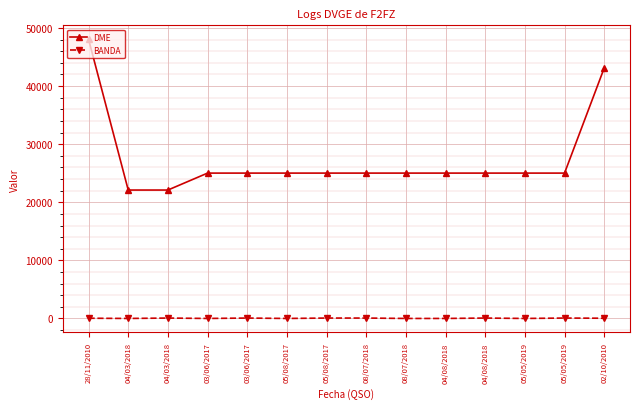

Reading left to right, extract all data points from this chart.

DME: 28/11/2010=48055	04/03/2018=22105	04/03/2018=22105	03/06/2017=25022	03/06/2017=25022	05/08/2017=25022	05/08/2017=25022	08/07/2018=25022	08/07/2018=25022	04/08/2018=25022	04/08/2018=25022	05/05/2019=25022	05/05/2019=25022	02/10/2010=43116
BANDA: 28/11/2010=40	04/03/2018=2	04/03/2018=70	03/06/2017=2	03/06/2017=70	05/08/2017=2	05/08/2017=70	08/07/2018=70	08/07/2018=2	04/08/2018=2	04/08/2018=70	05/05/2019=2	05/05/2019=70	02/10/2010=40